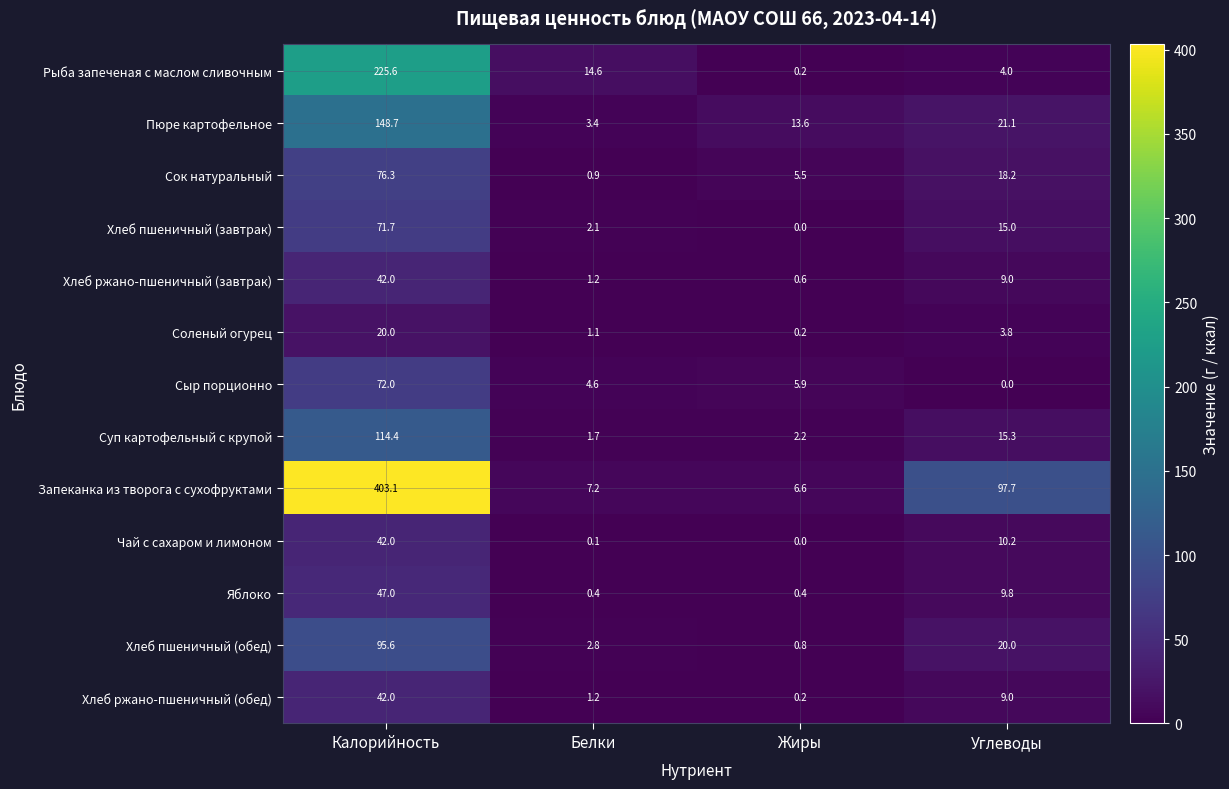

What is the sum of the Суп картофельный с крупой values at Углеводы and Белки?

17.0